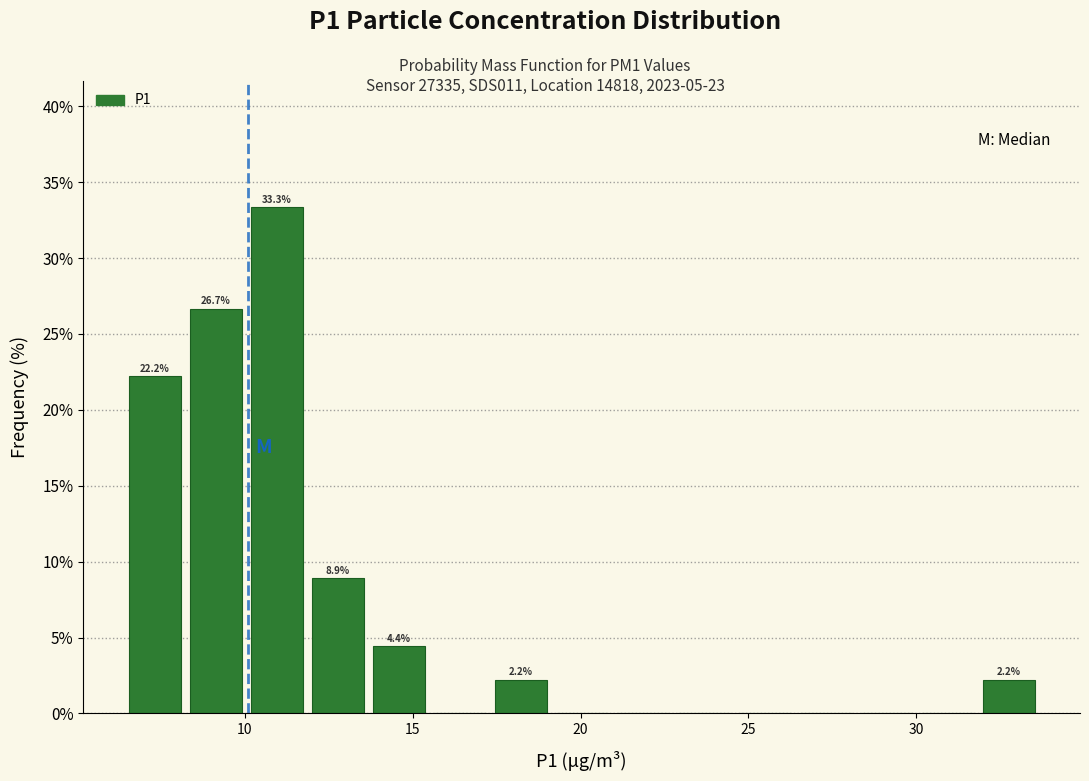

Around what value on the x-axis is the tallest bar? Give the approximate position of its centre, as read against the axis.

11.0